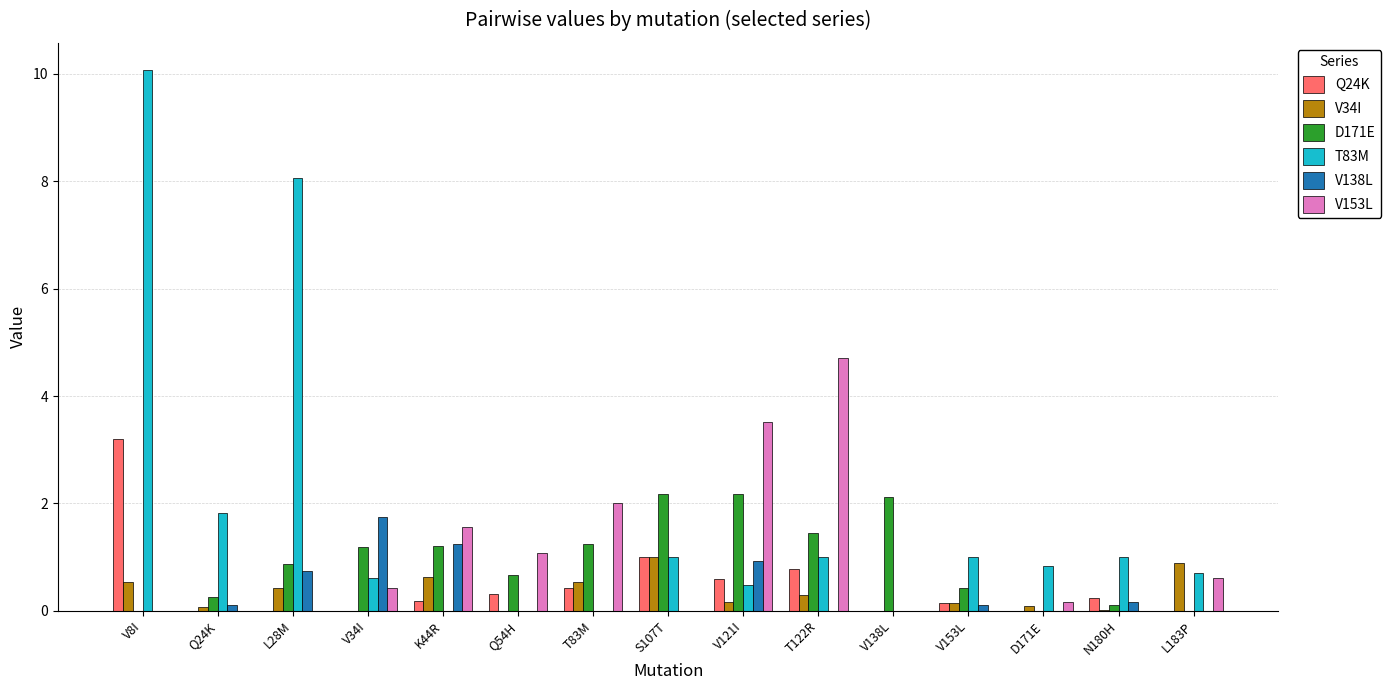

What is the greatest value displayed?

10.1